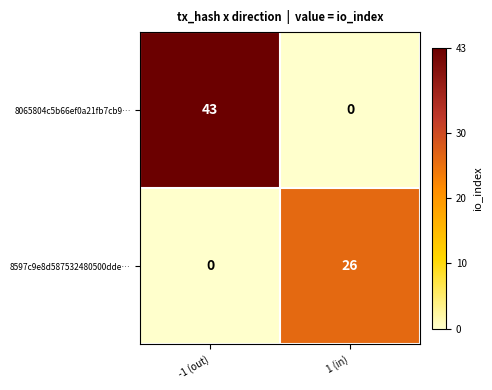

Between -1 (out) and 1 (in), which series saw the biggest shift?

8065804c5b66ef0a21fb7cb9…